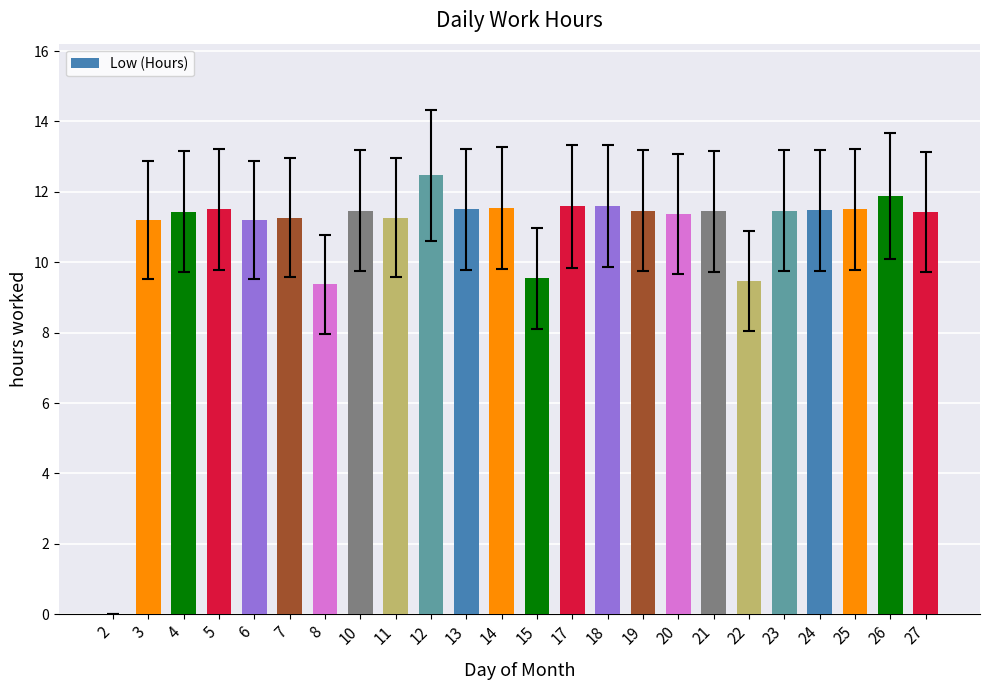

What is the average value?

10.8